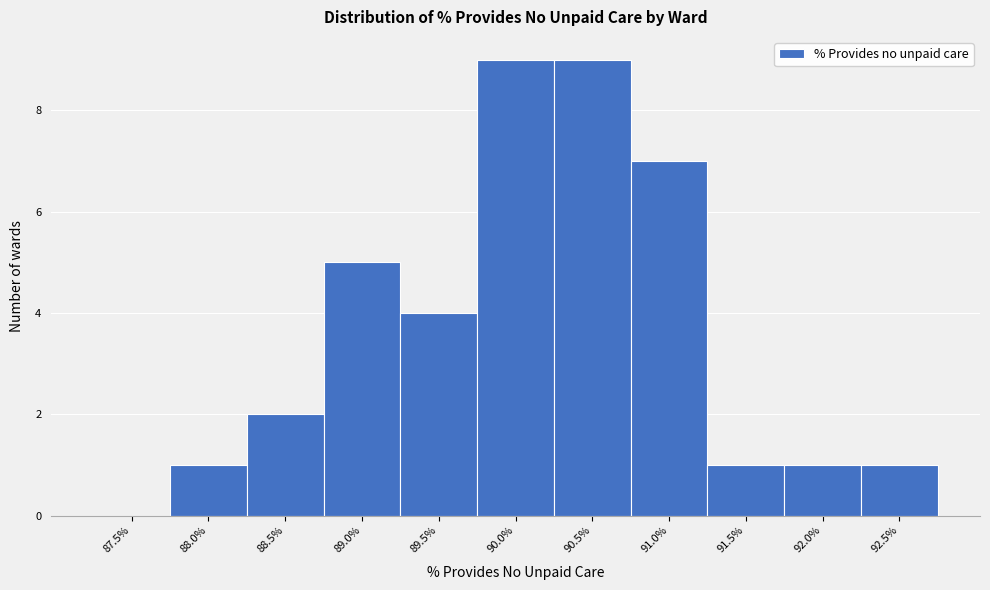

Reading left to right, what are all the values shown in this chart?

87.5%=0	88.0%=1	88.5%=2	89.0%=5	89.5%=4	90.0%=9	90.5%=9	91.0%=7	91.5%=1	92.0%=1	92.5%=1